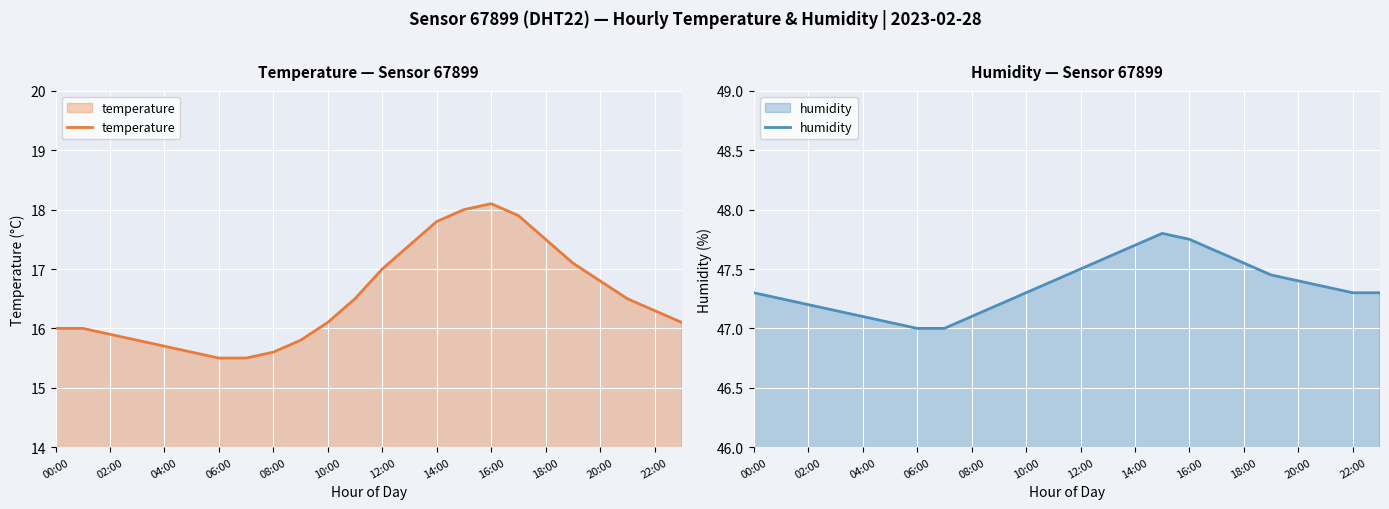

True or false: temperature and humidity intersect in this chart.

False